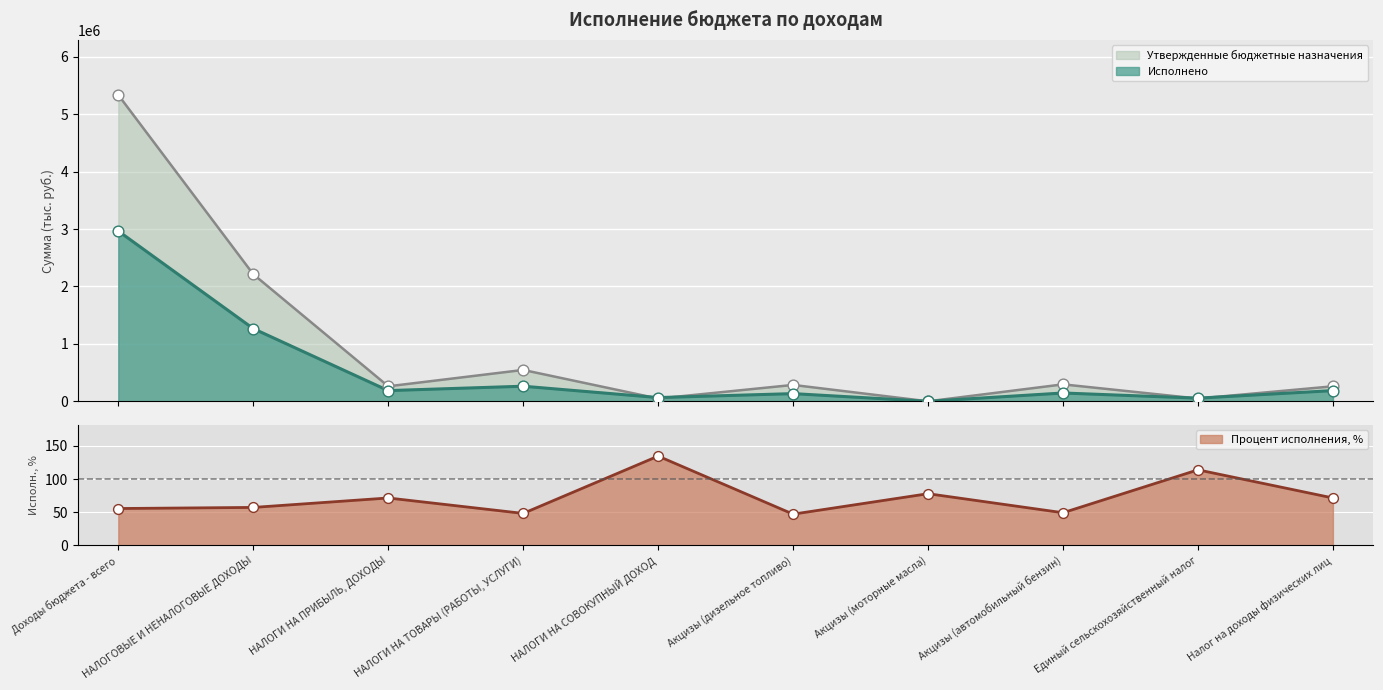

What are all the series names shown in the legend?

Утвержденные бюджетные назначения, Исполнено, Процент исполнения